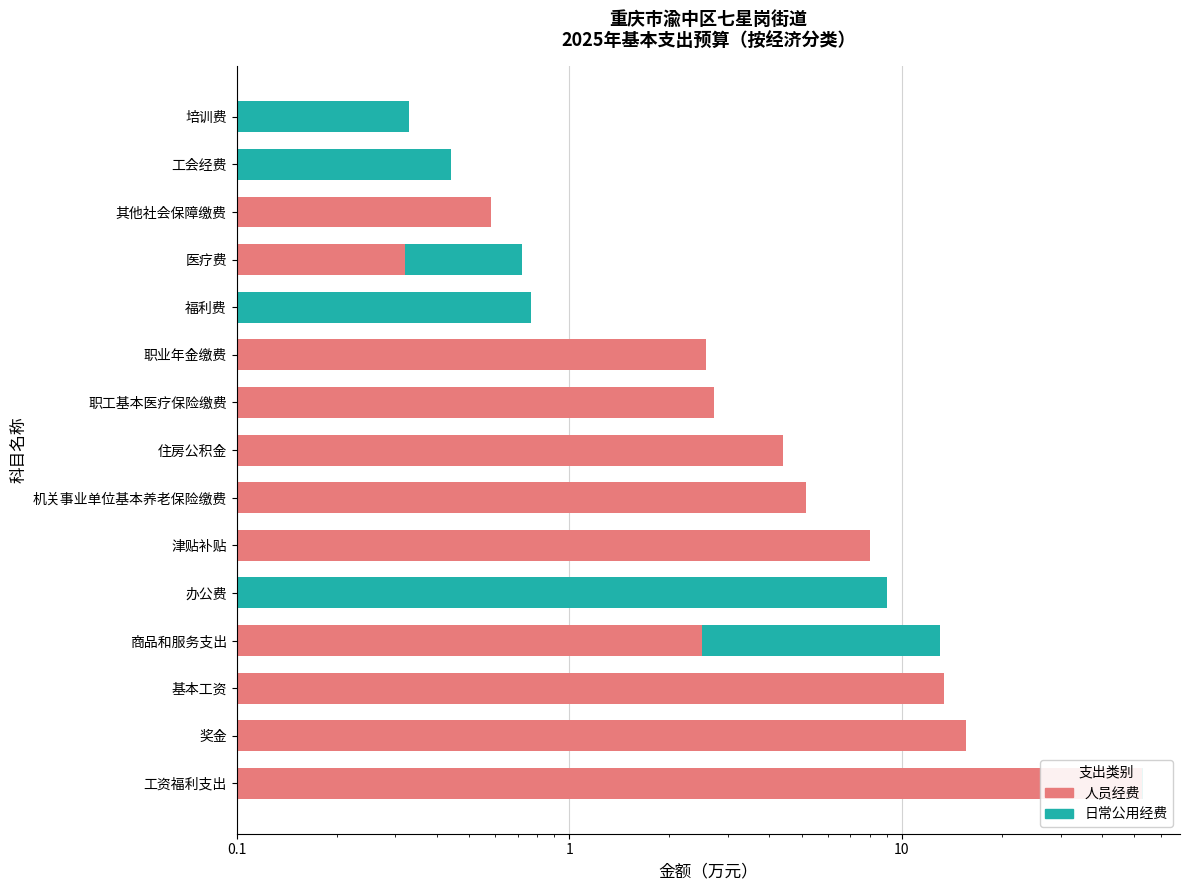

True or false: 日常公用经费 has a value of 0.6 at 工资福利支出.

False